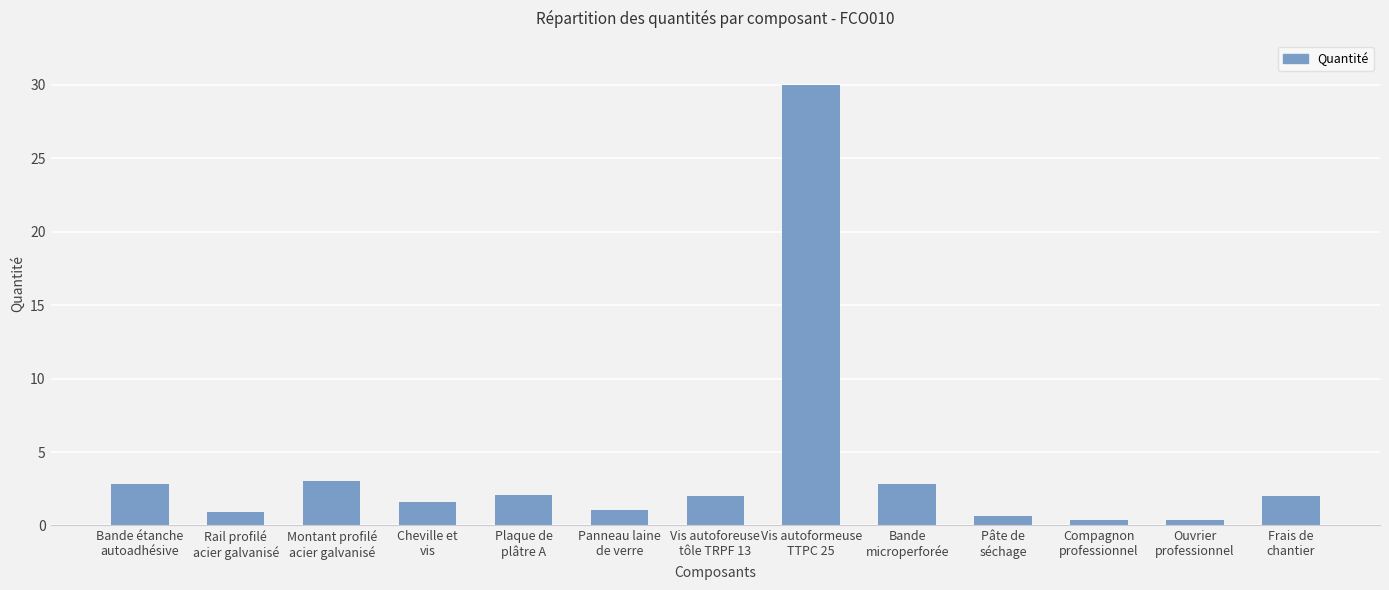

What is the average value?

3.8